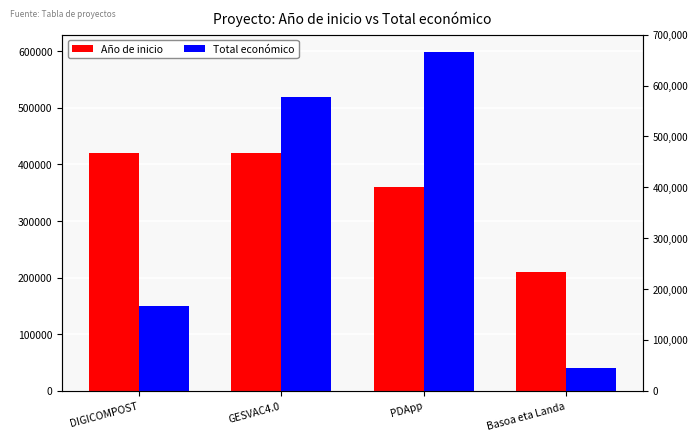

List the series in order of their overall mean, highest first.

Año de inicio, Total económico